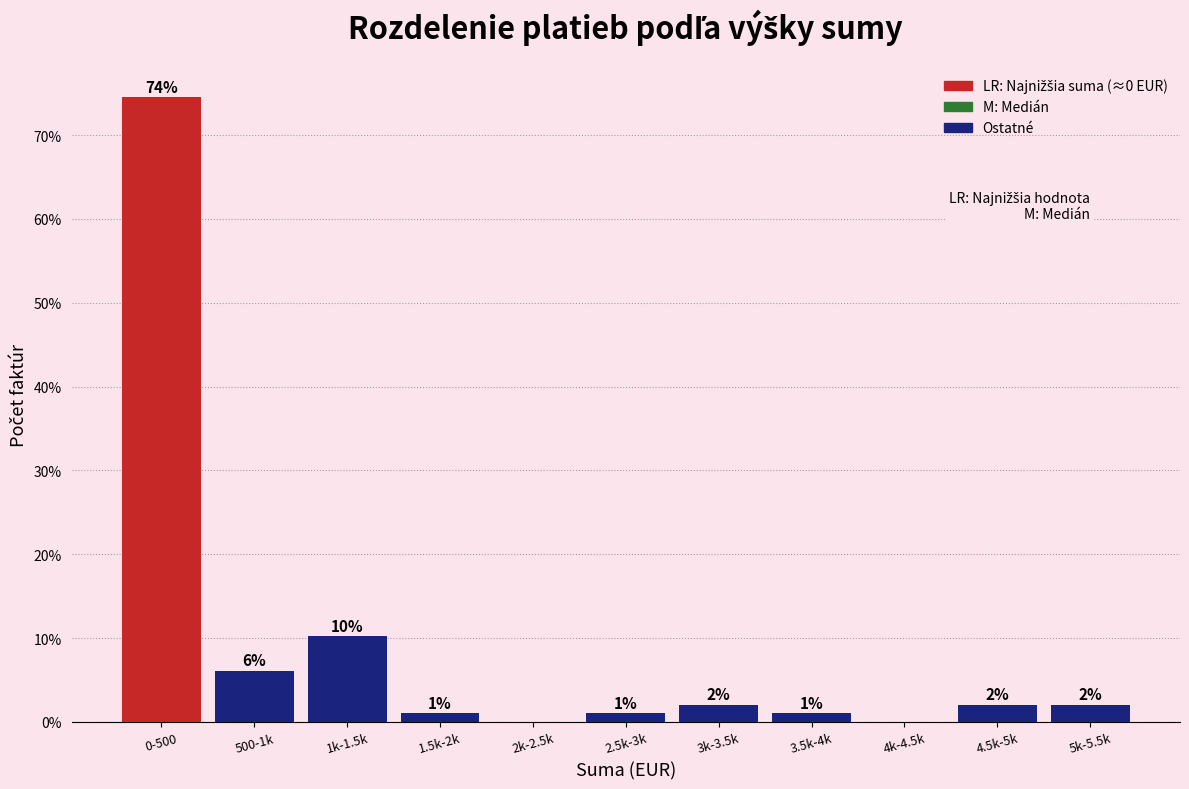

Where does the data first go above 2?

0-500